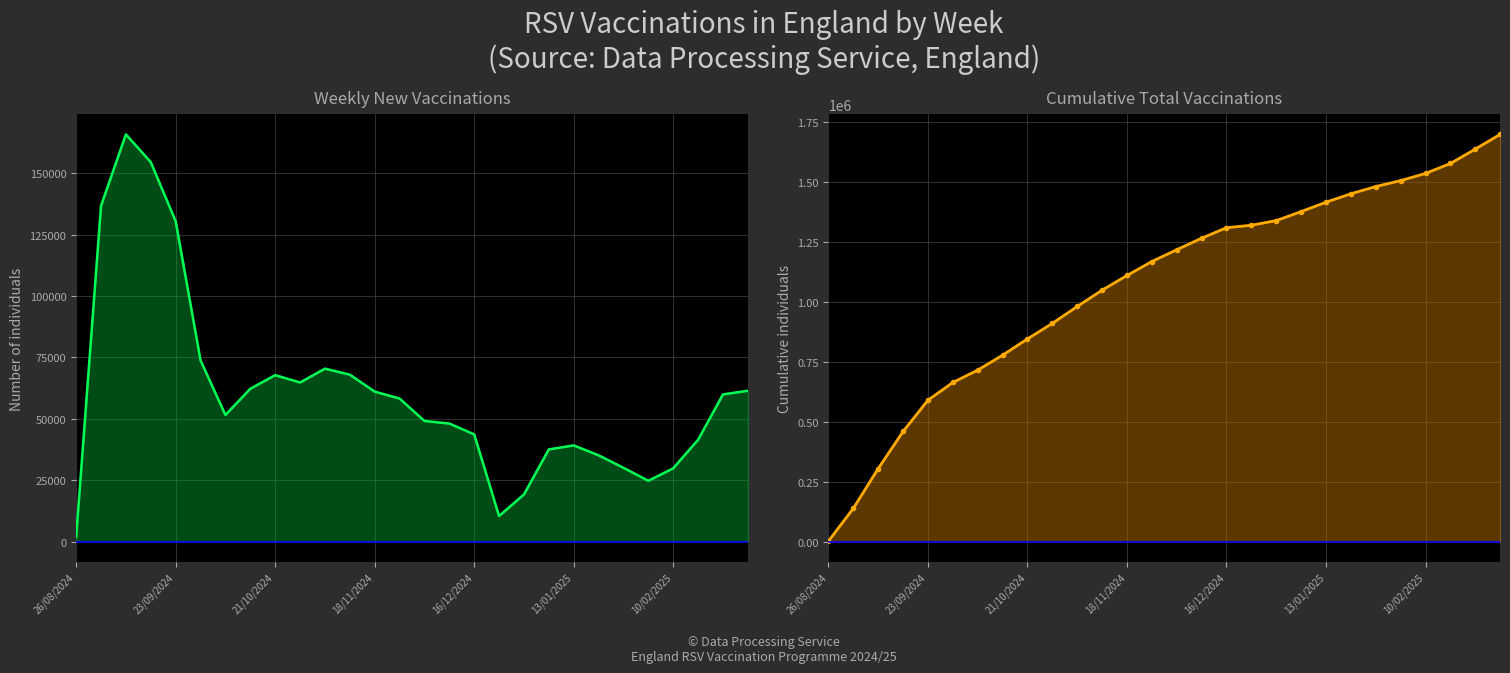

What are all the series names shown in the legend?

Weekly vaccinations, Cumulative vaccinations